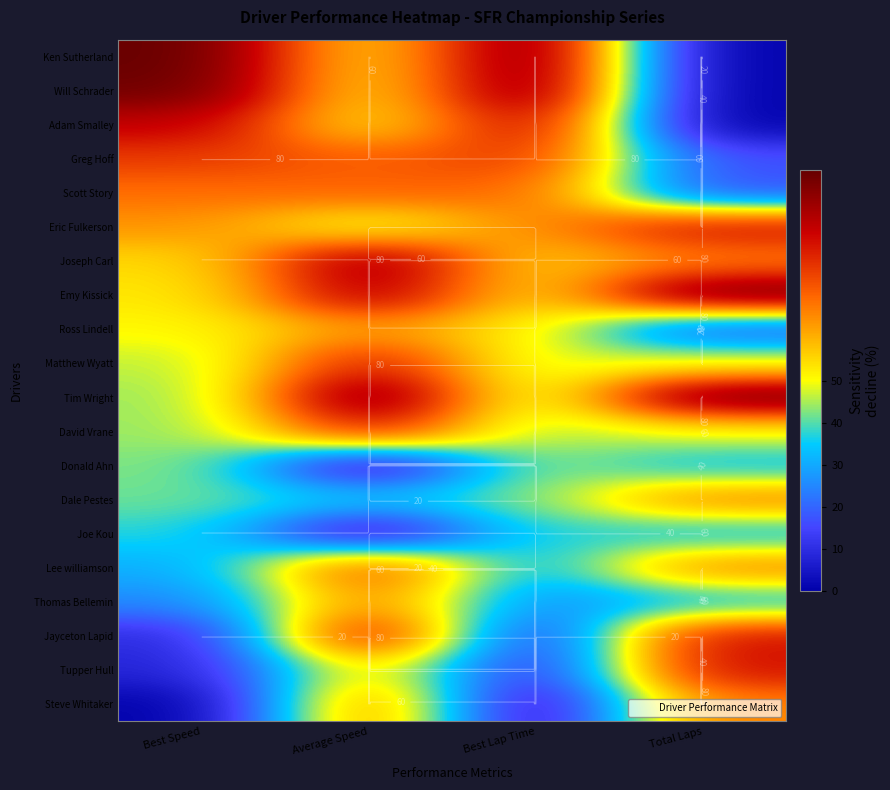

At which category does the chart reach its minimum across all series?

Total Laps